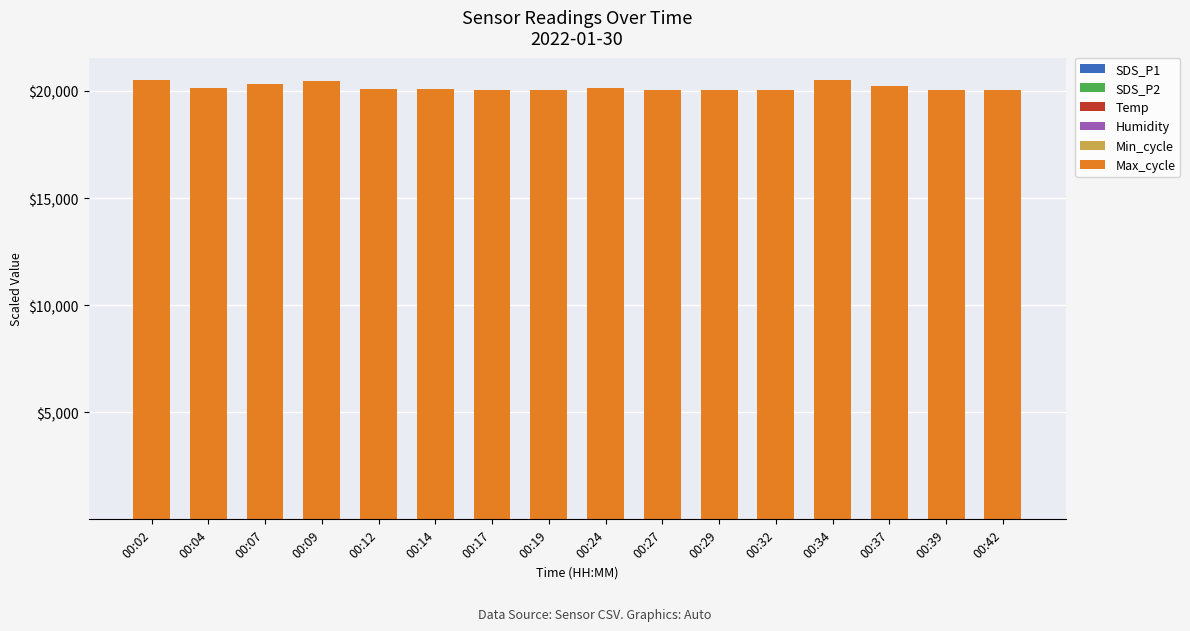

List the series in order of their peak value, highest first.

Max_cycle, Min_cycle, Humidity, Temp, SDS_P1, SDS_P2